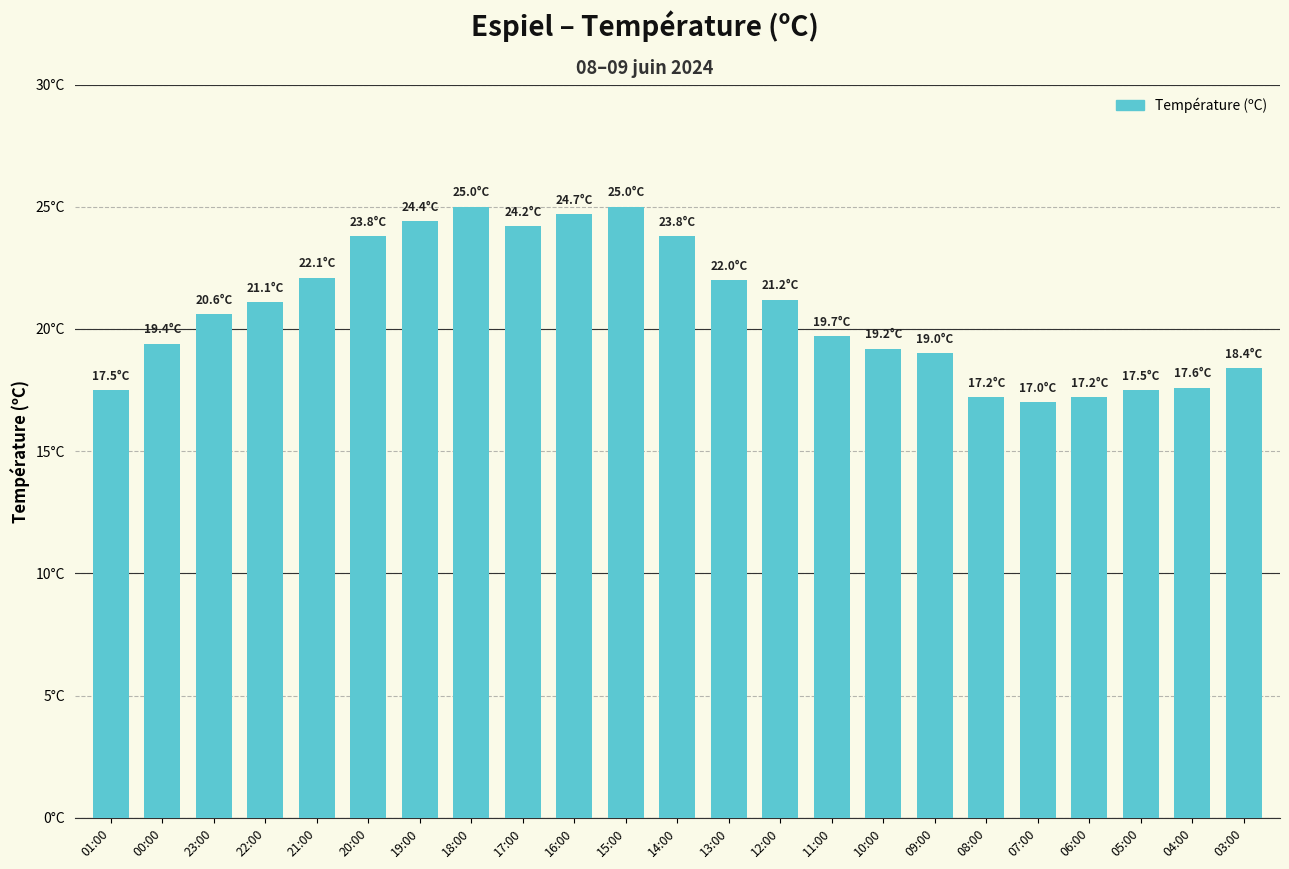

How many categories are shown in the chart?

23